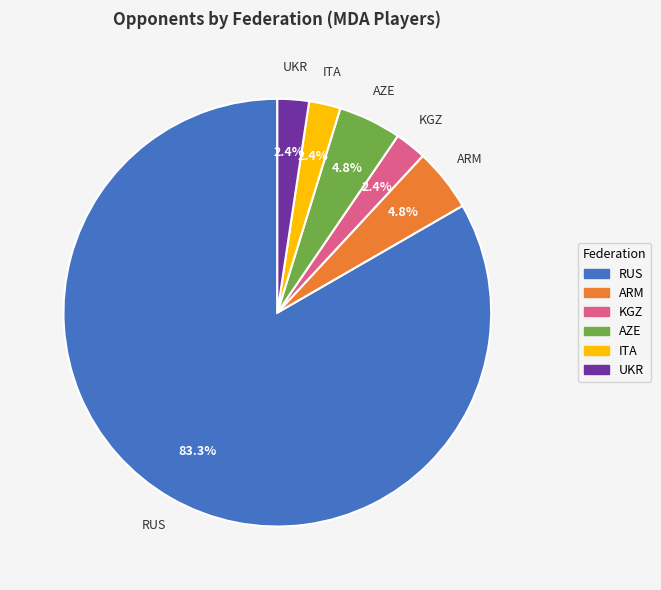

Which category has the biggest portion of the pie?

RUS